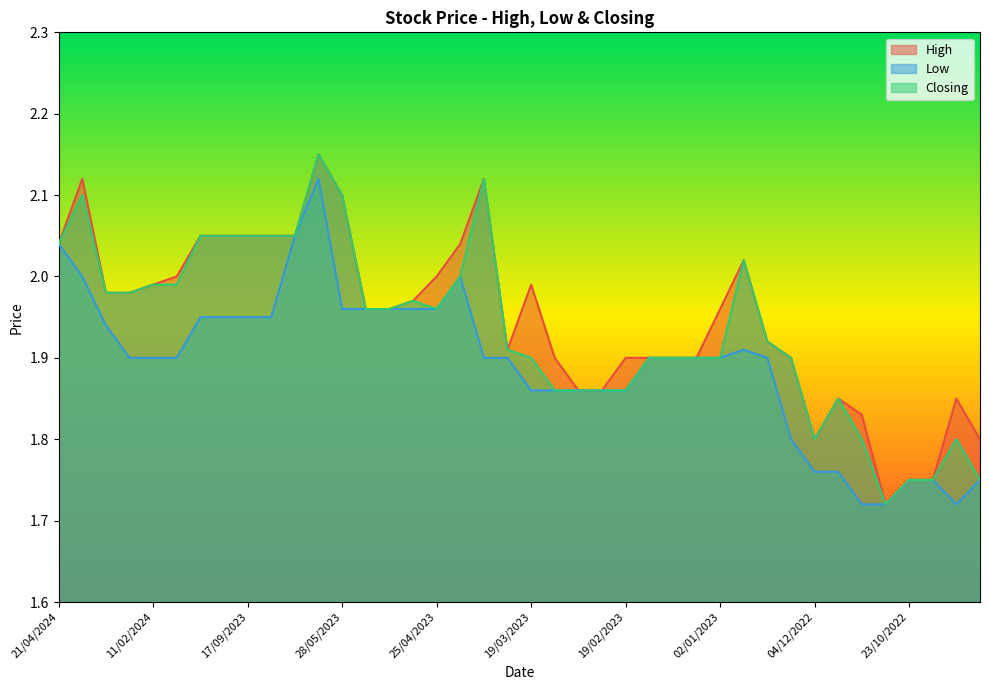

What is the label of the 15th point from the right?

12/02/2023